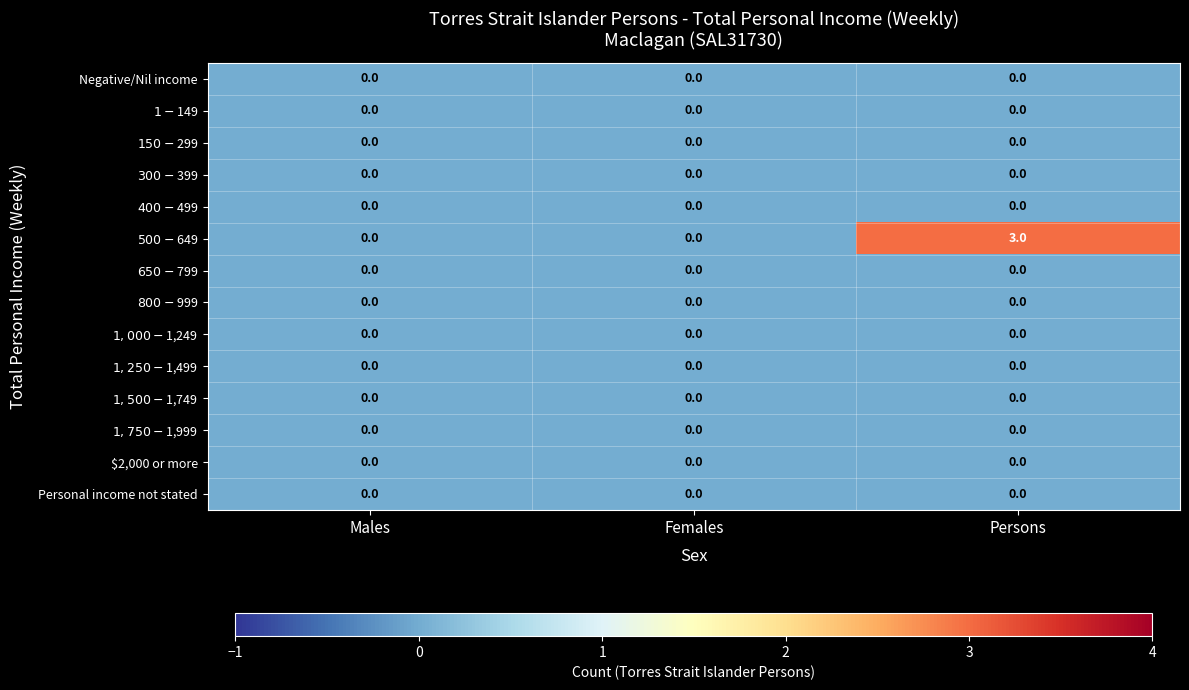

Which category has the highest value across all series?

Persons